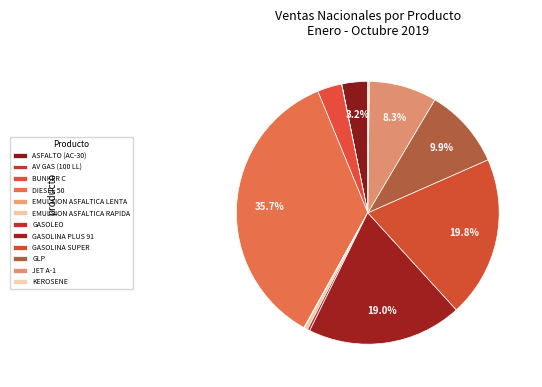

Which has a higher value, JET A-1 or DIESEL 50?

DIESEL 50